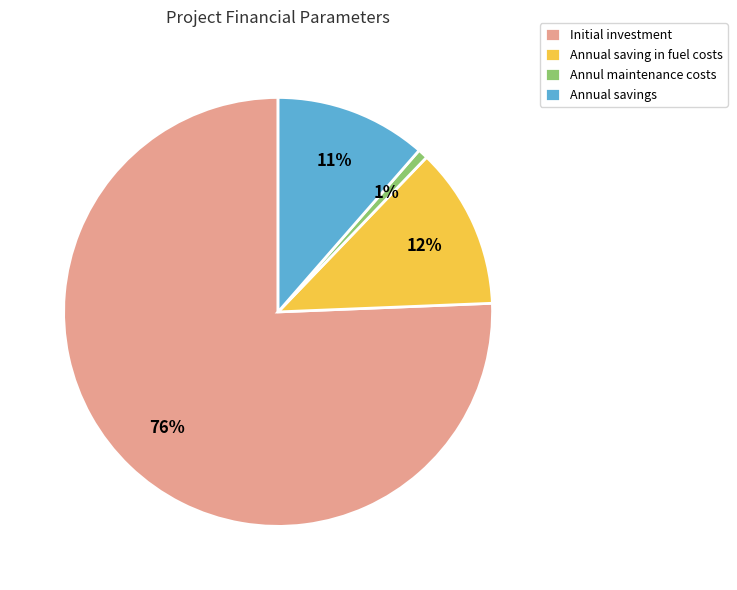

To the nearest percent, what portion does Initial investment represent?

76%